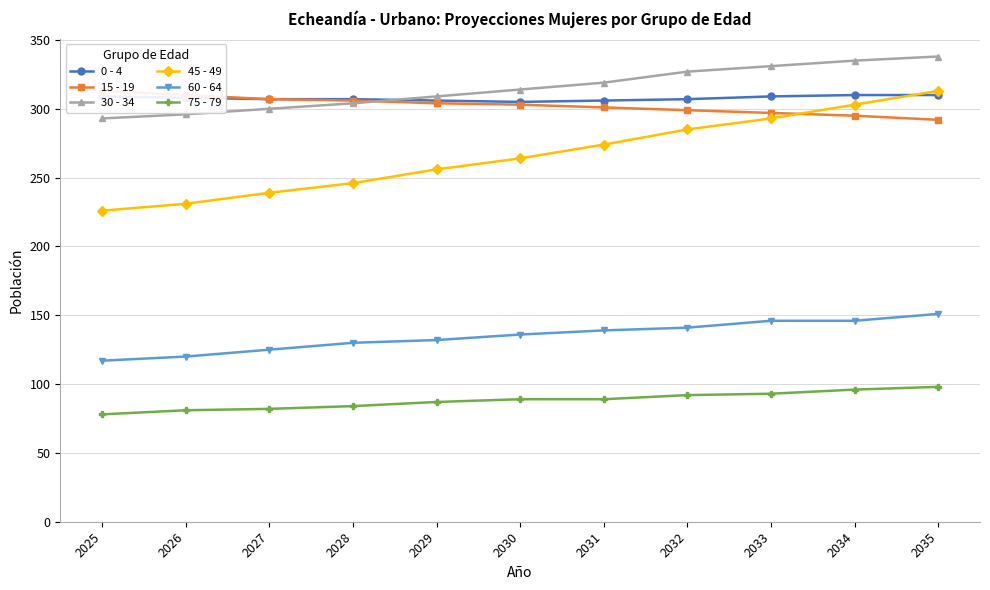

Rank the categories by 15 - 19 value from lowest to highest.

2035, 2034, 2033, 2032, 2031, 2030, 2029, 2028, 2027, 2026, 2025